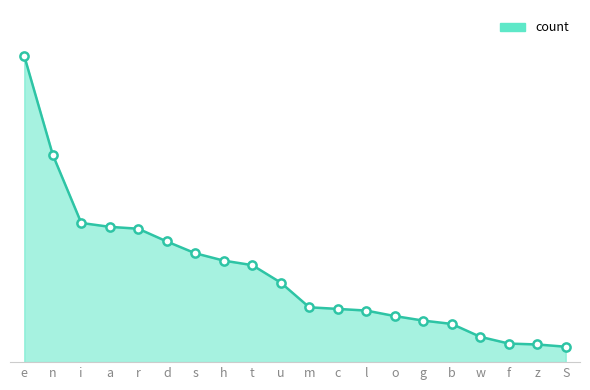

What is the change in value from u to w?

-4226